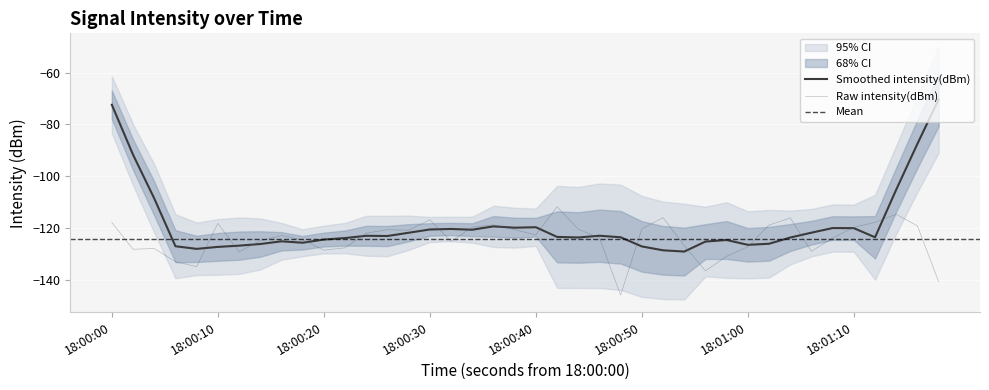

What is the minimum value for Raw intensity(dBm)?

-145.9